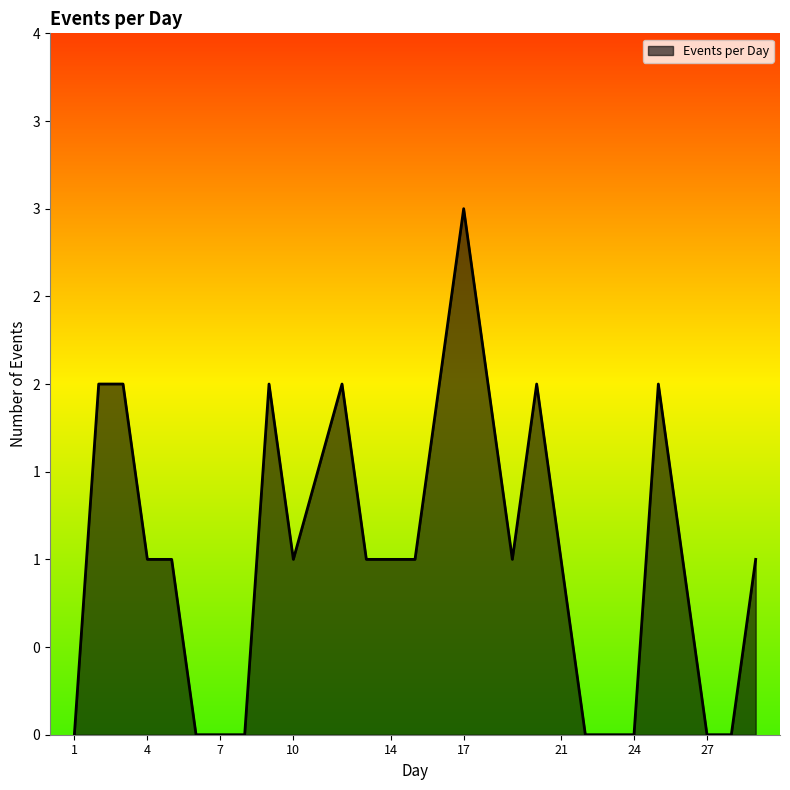

Does the chart have visible grid lines?

No